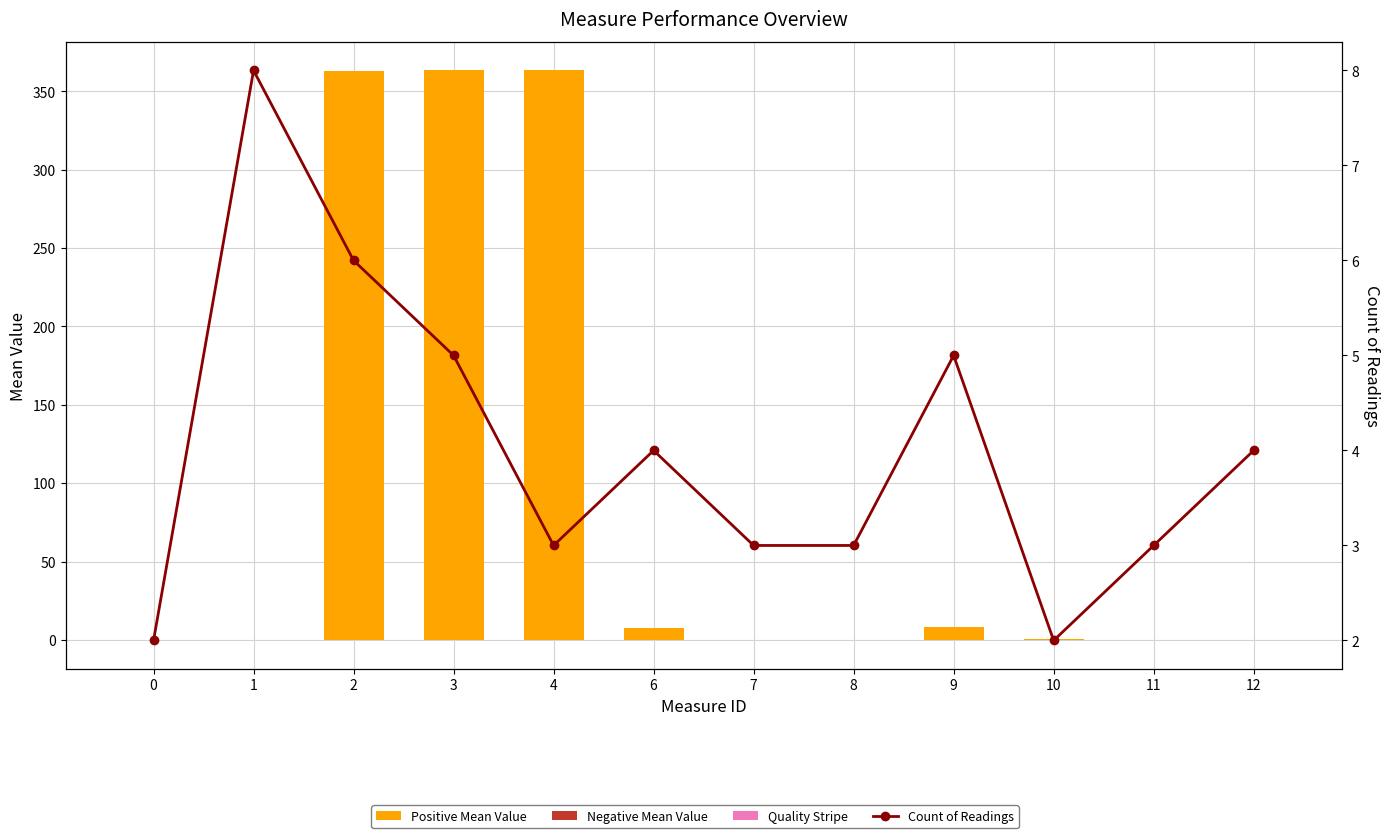

What is the value of the Quality Stripe bar at the 11th from the left?

-0.1